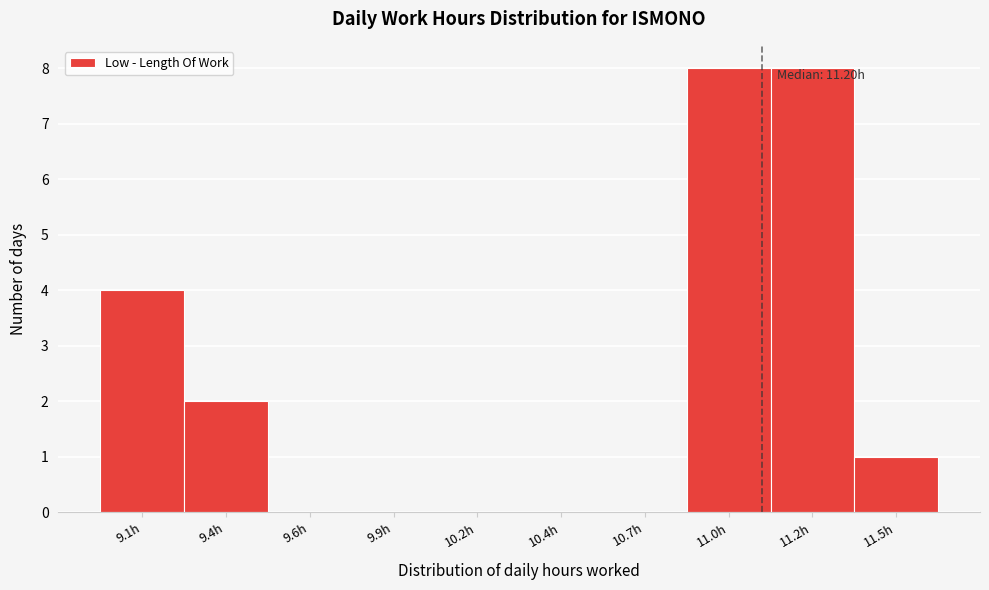

Reading left to right, list all the values displayed in this chart.

9.1h=4	9.4h=2	9.6h=0	9.9h=0	10.2h=0	10.4h=0	10.7h=0	11.0h=8	11.2h=8	11.5h=1